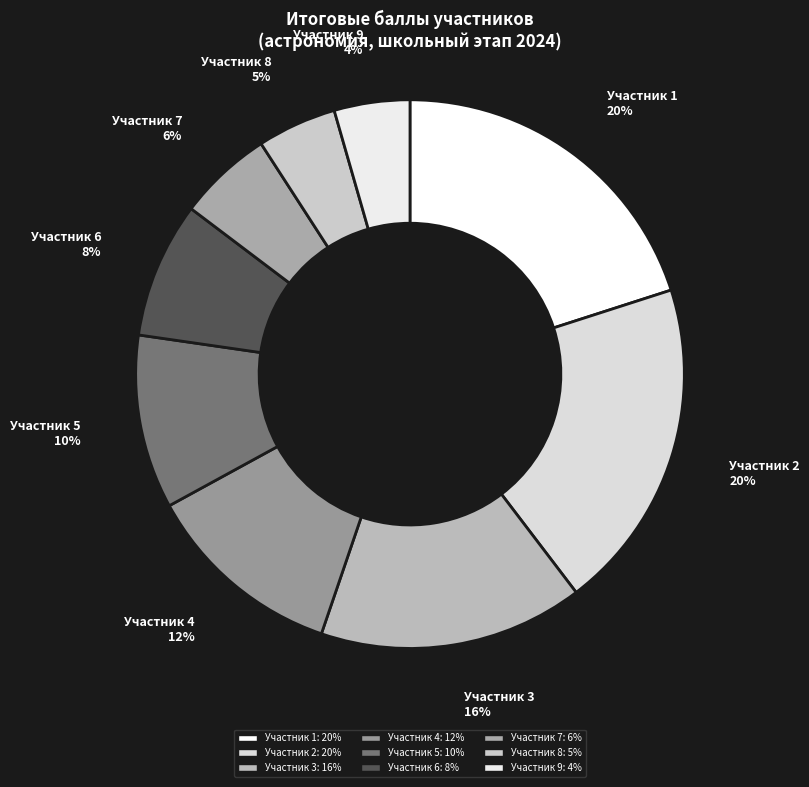

Which has a higher value, Участник 5 or Участник 8?

Участник 5